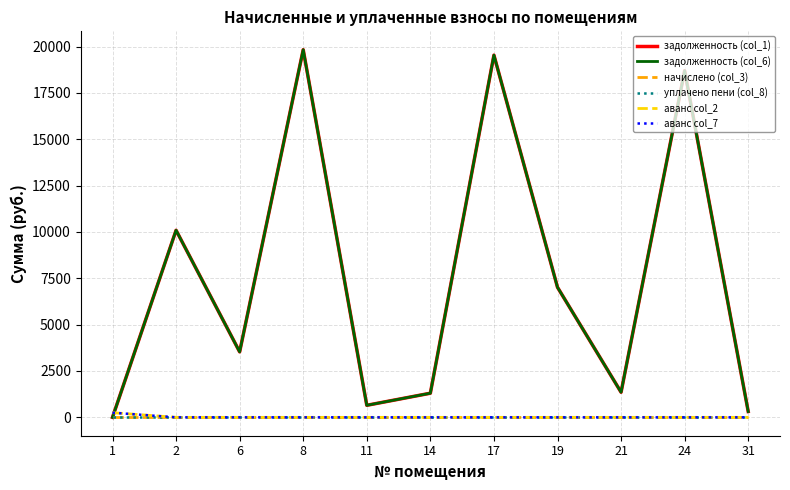

Is this an area chart (filled region under the line)?

No